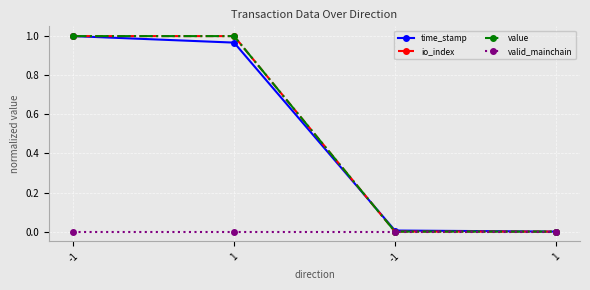

What is the sum of the value values at 1 and -1?

1.0